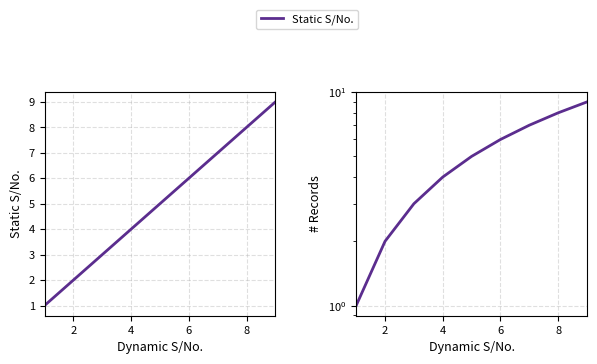

What is the average value?

5